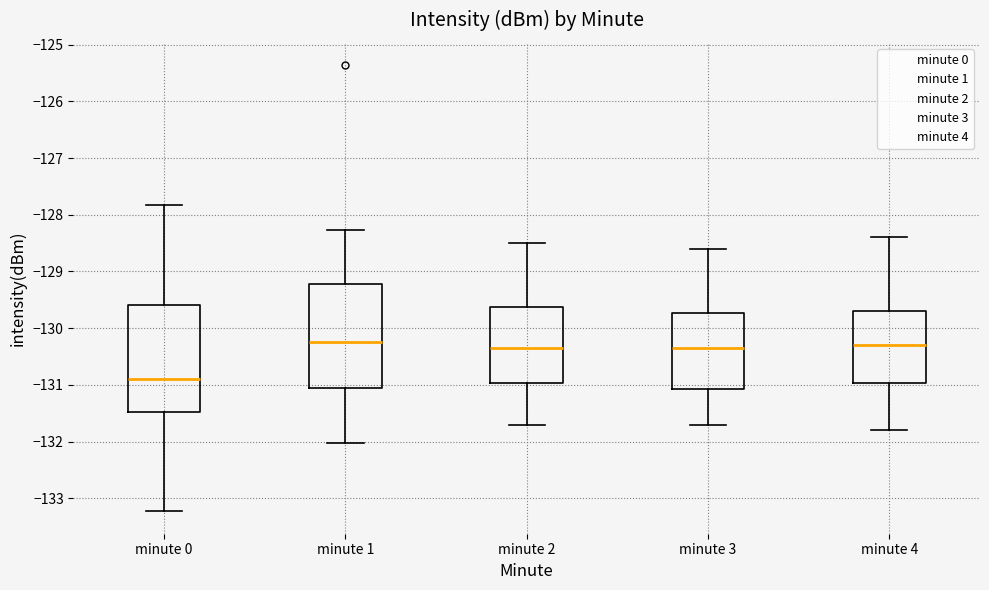

Reading left to right, transcribe this box plot: for each box, give where its median line is, the range the box spans, and where its two whiskers end, as read against the y-axis. The values are not printed on the chart, so give them approximately, as read against the axis.

minute 0: median -130.9, box -131.5 to -129.6, whiskers -133.2 to -127.8
minute 1: median -130.2, box -131.0 to -129.2, whiskers -132.0 to -128.3
minute 2: median -130.3, box -131.0 to -129.6, whiskers -131.7 to -128.5
minute 3: median -130.3, box -131.1 to -129.7, whiskers -131.7 to -128.6
minute 4: median -130.3, box -131.0 to -129.7, whiskers -131.8 to -128.4